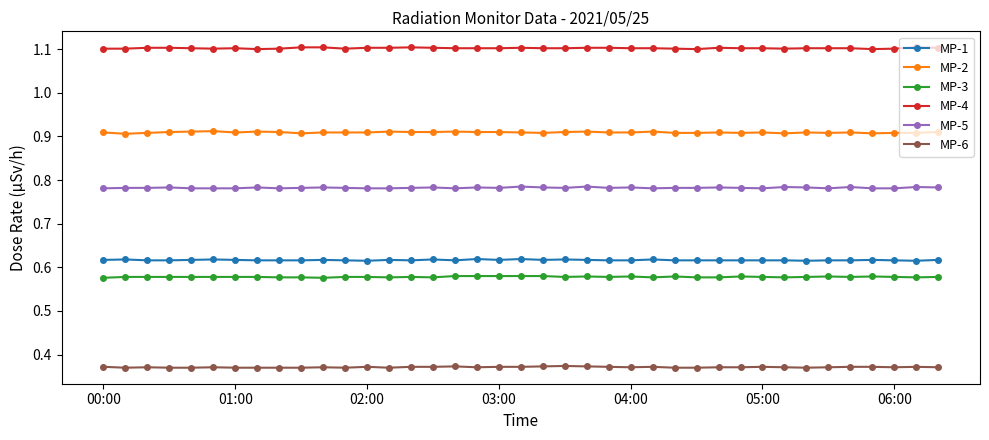

True or false: MP-6 has more than 1 points higher than both neighbors.

True